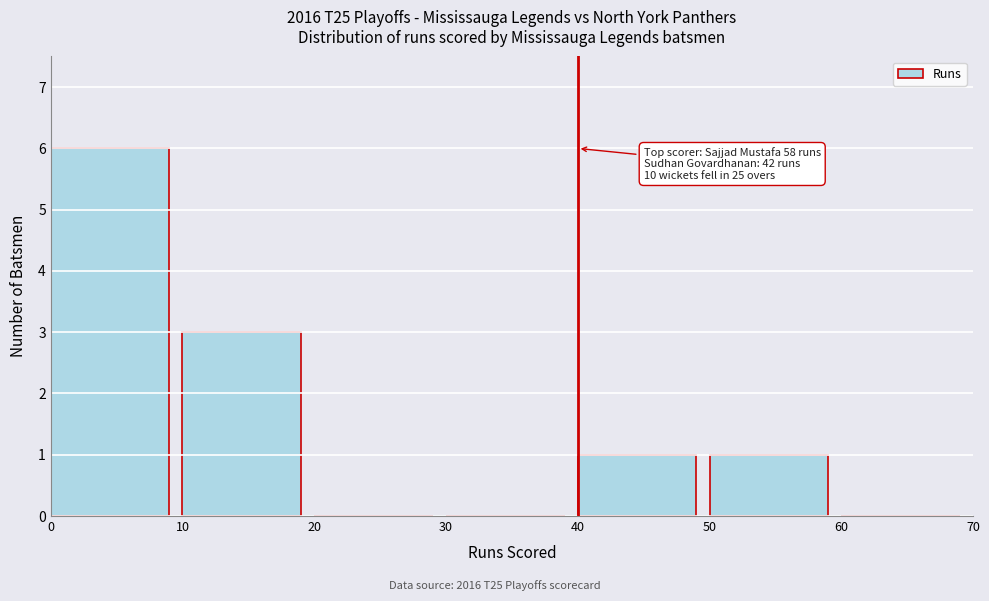

Which range on the x-axis has the tallest bar?

0 to 10